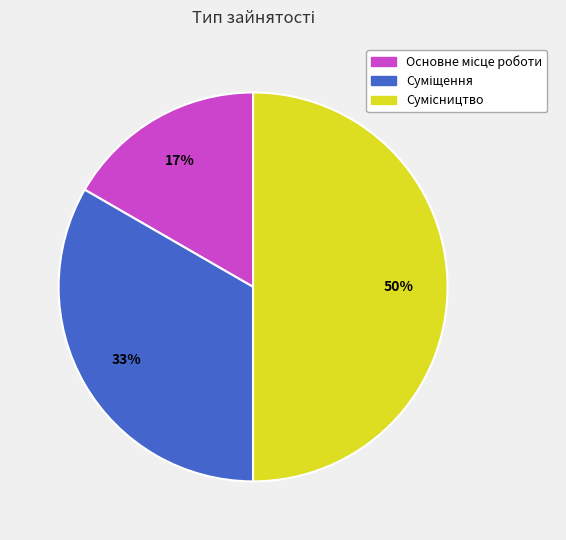

To the nearest percent, what is the average slice percentage?

33%